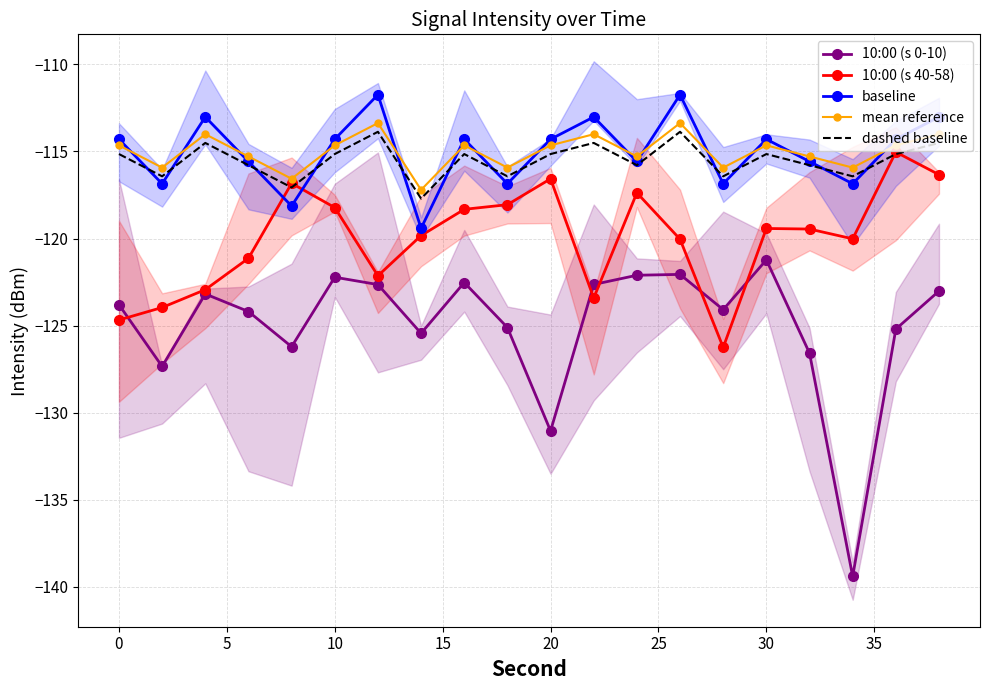

Count the number of categories in the chart.

20